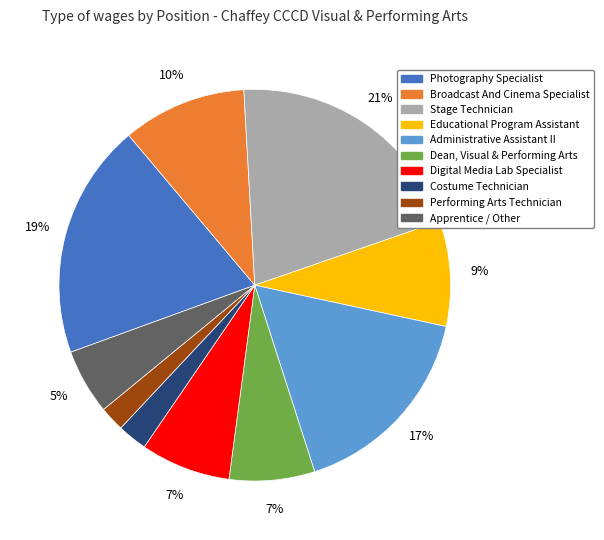

Count the number of slices in the pie.

10